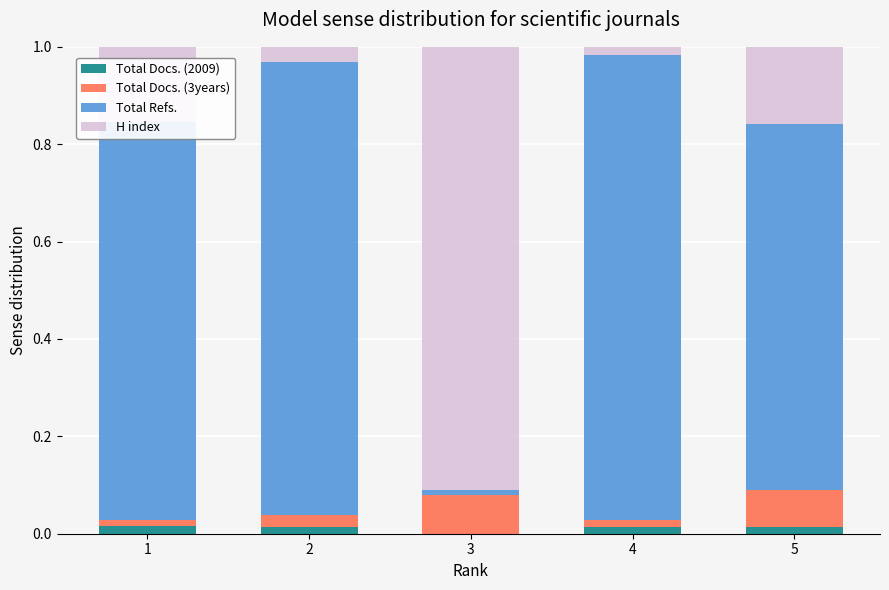

True or false: Total Docs. (2009) has a value of 0.0 at 2.

True